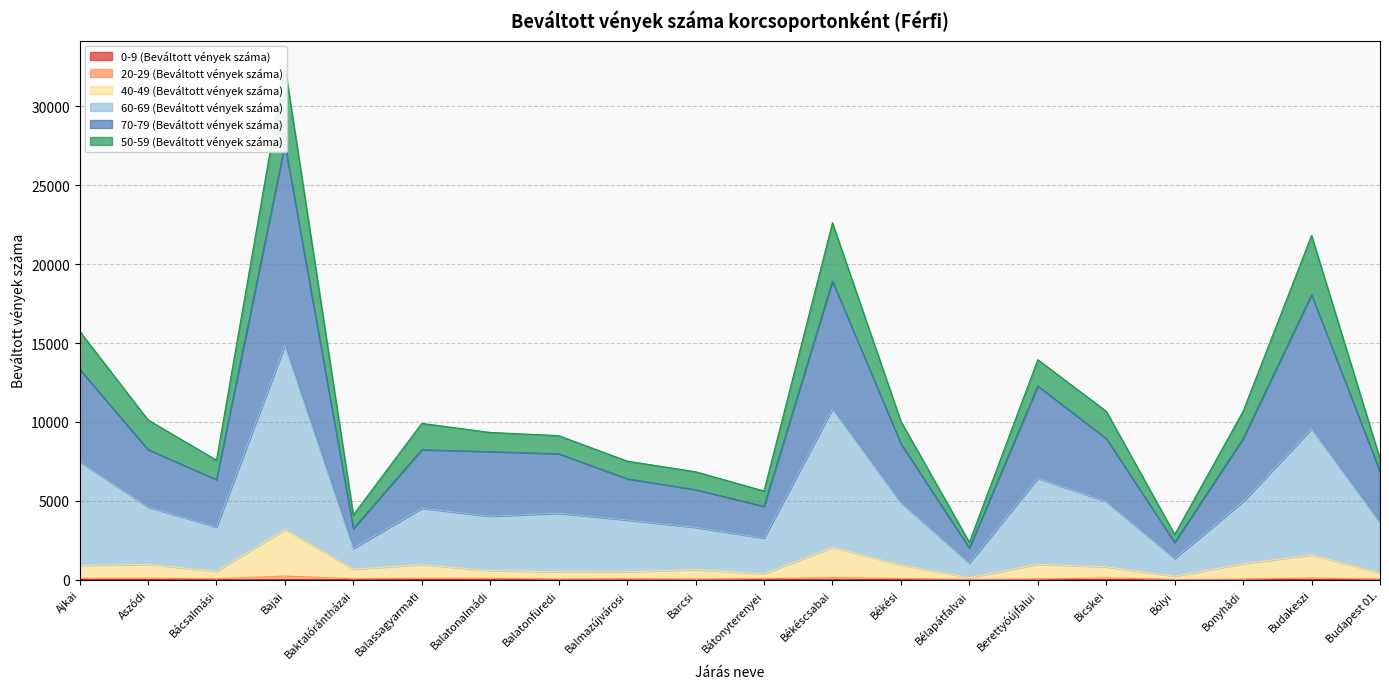

What is the value of the 70-79 (Beváltott vények száma) point at the 1st from the left?

13342